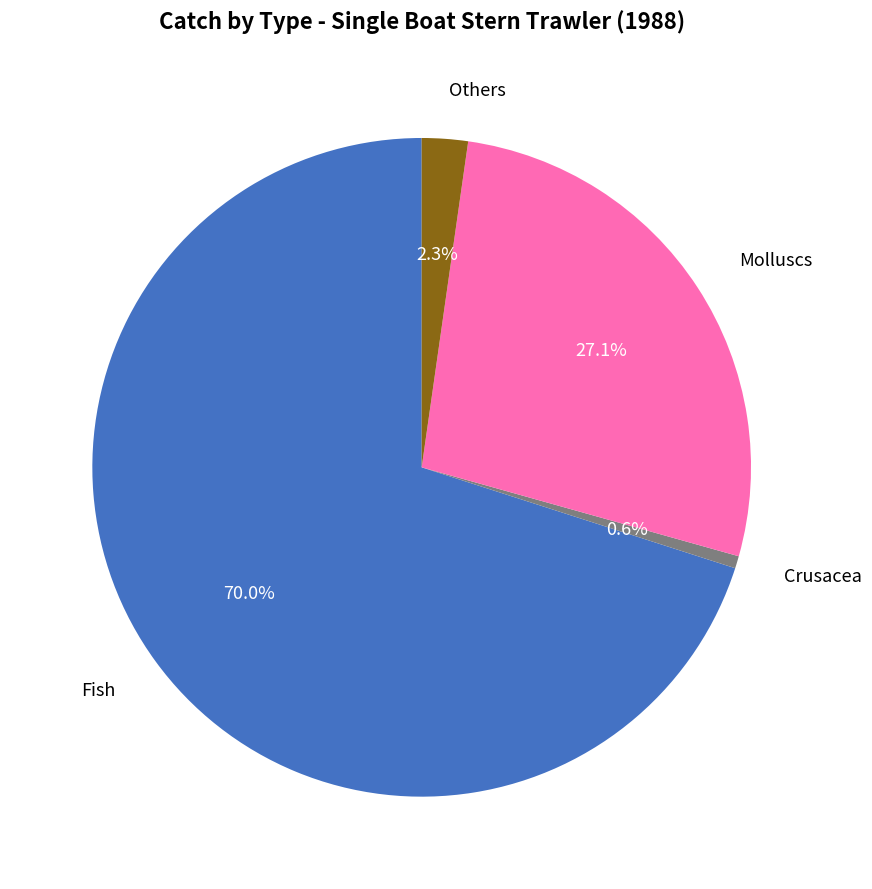

Between Crusacea and Others, which is larger?

Others